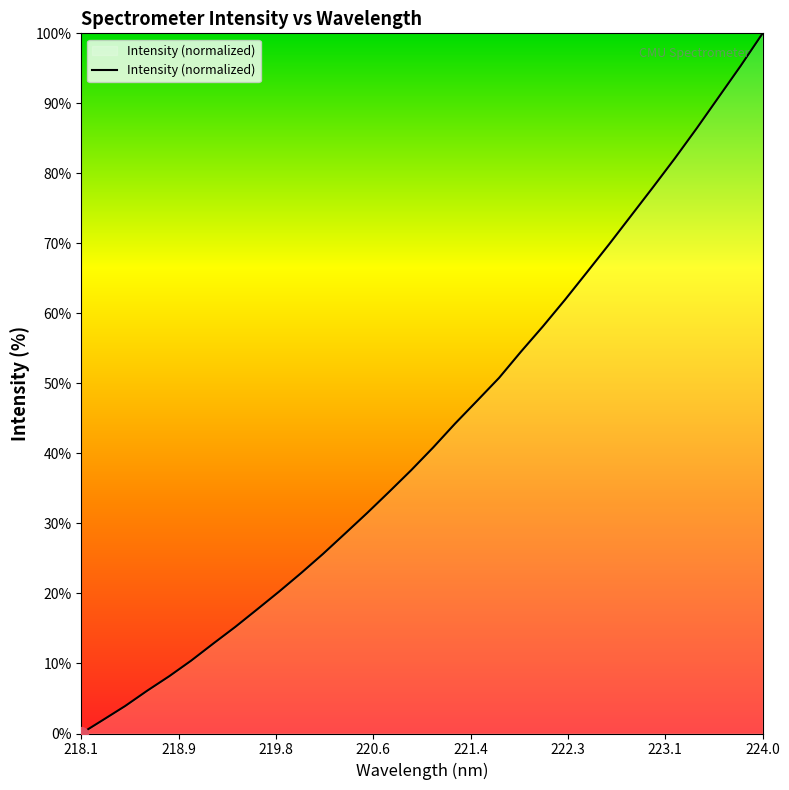

Count the number of values greater than 40.

16